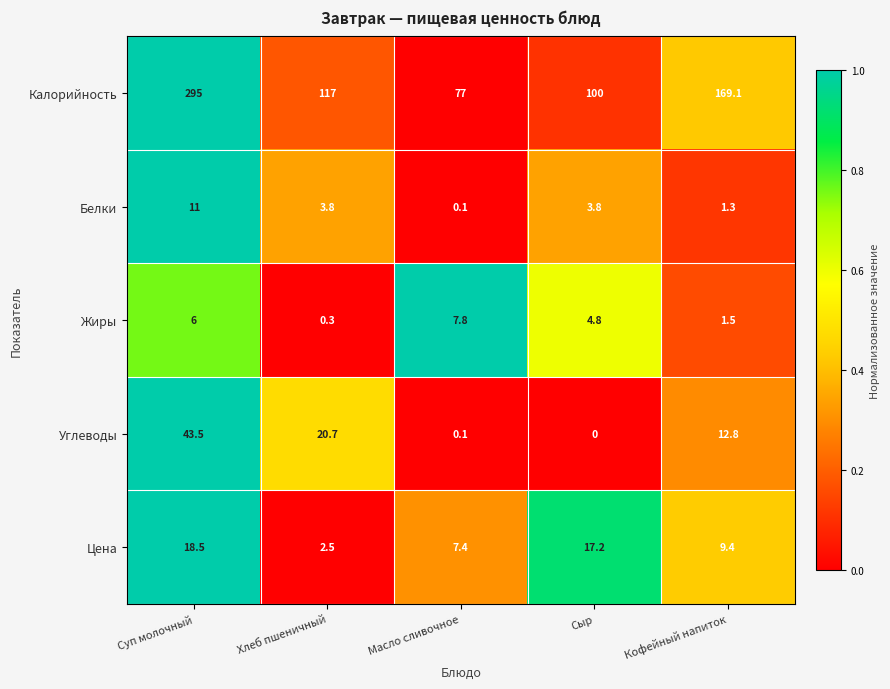

What is the difference between the highest and lowest values at Сыр?

100.0